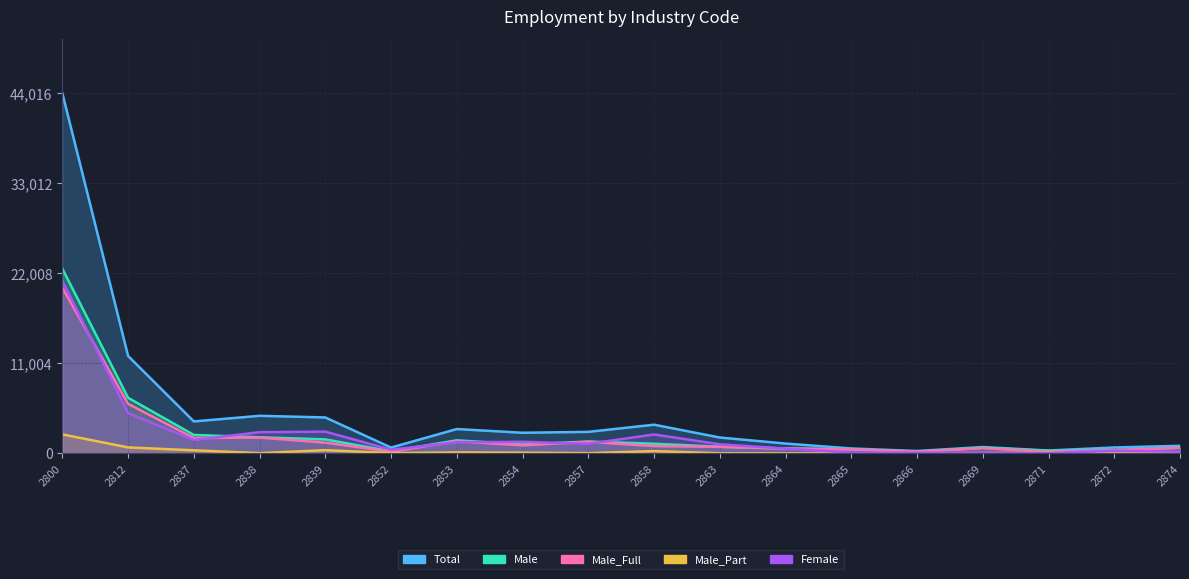

How many categories are shown in the chart?

18